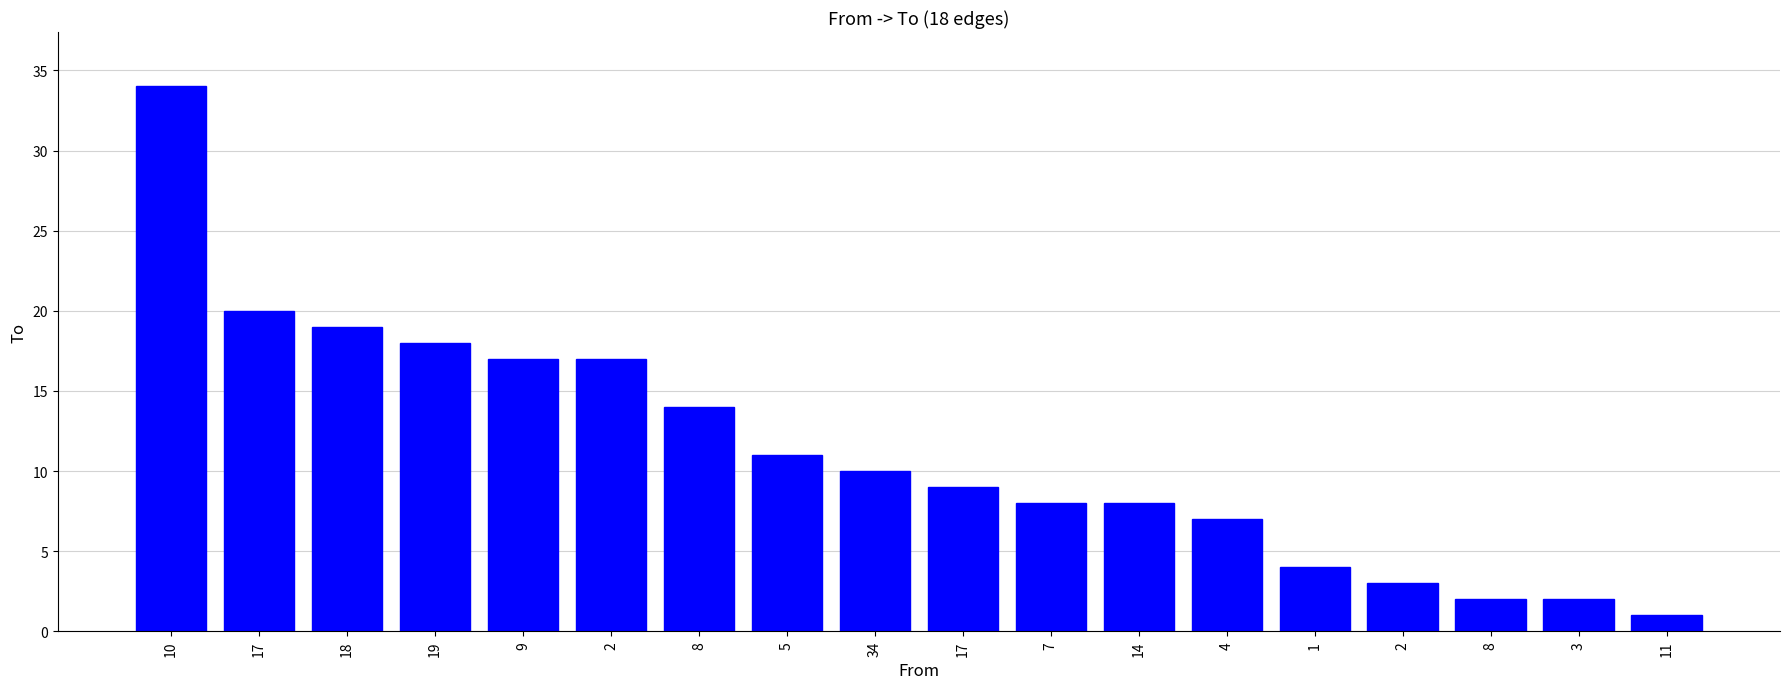

What is the label of the 15th bar from the left?

2